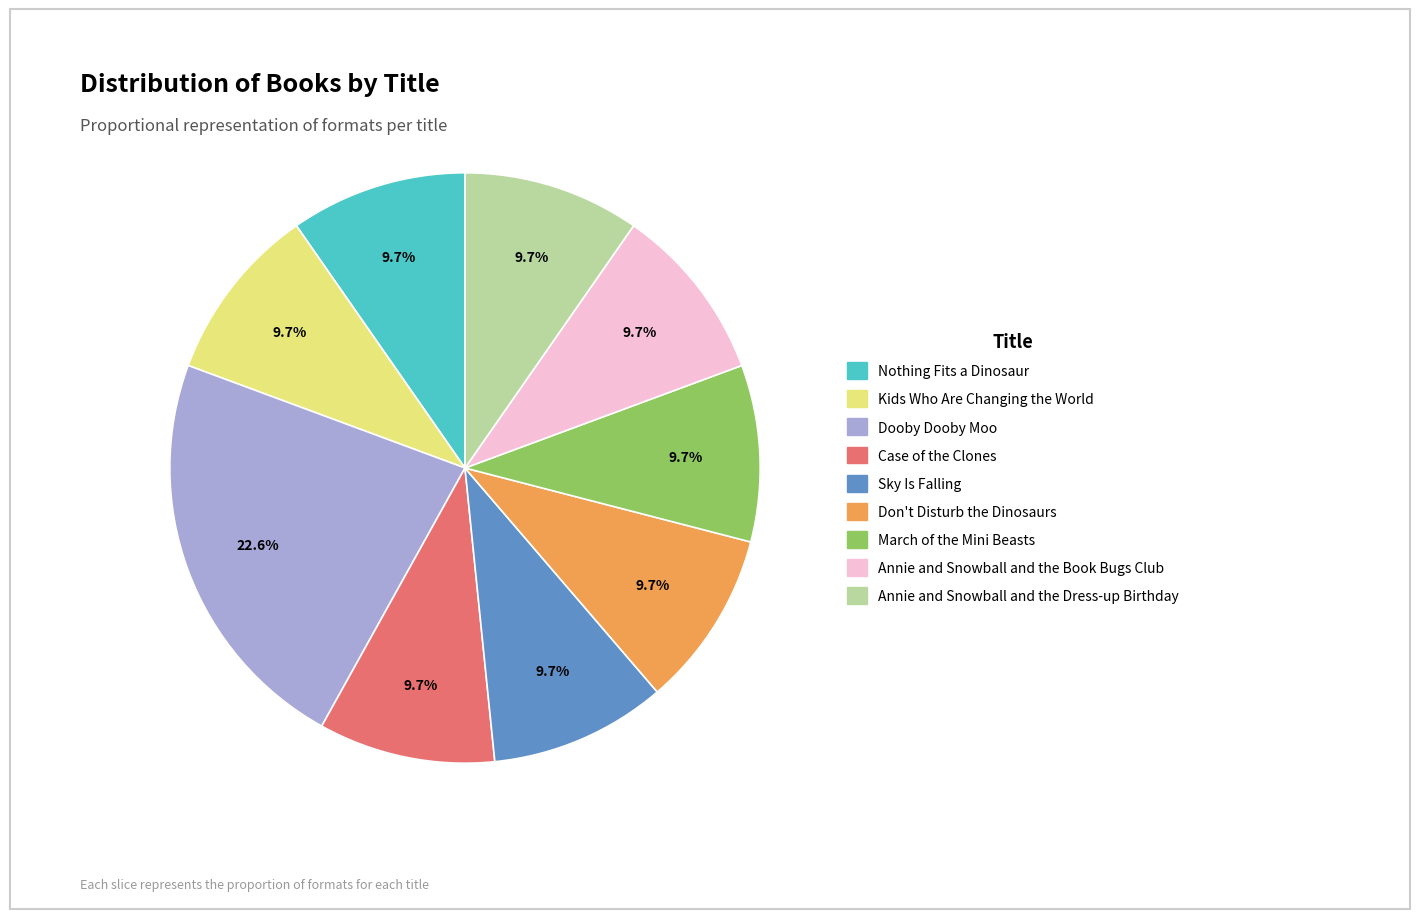

To the nearest percent, what is the average slice percentage?

11%